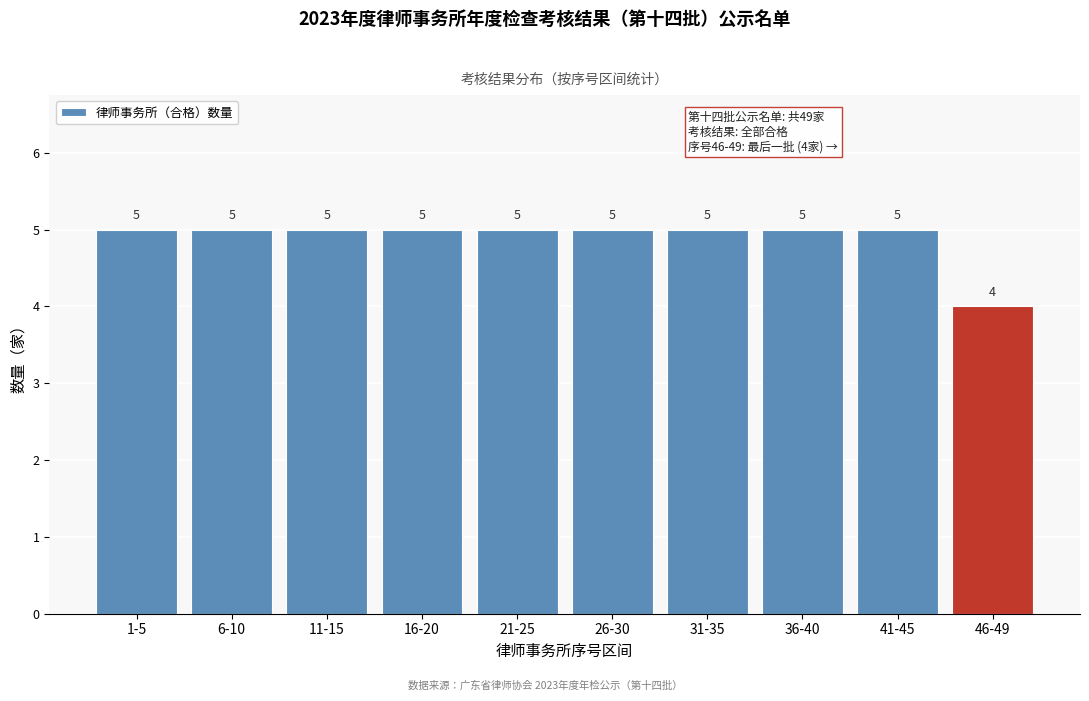

Reading left to right, list all the values displayed in this chart.

5	5	5	5	5	5	5	5	5	4